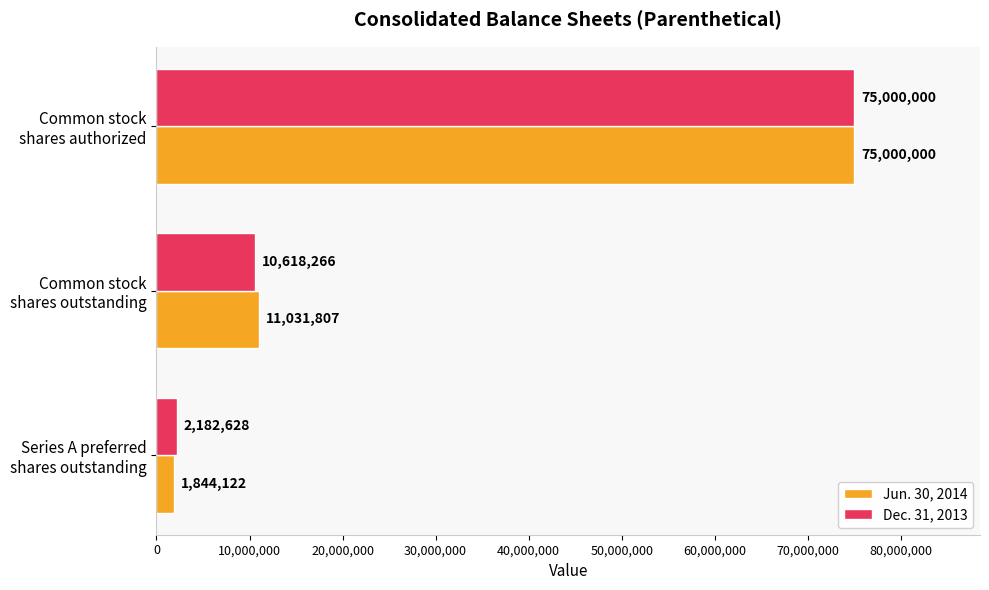

What are all the series names shown in the legend?

Jun. 30, 2014, Dec. 31, 2013